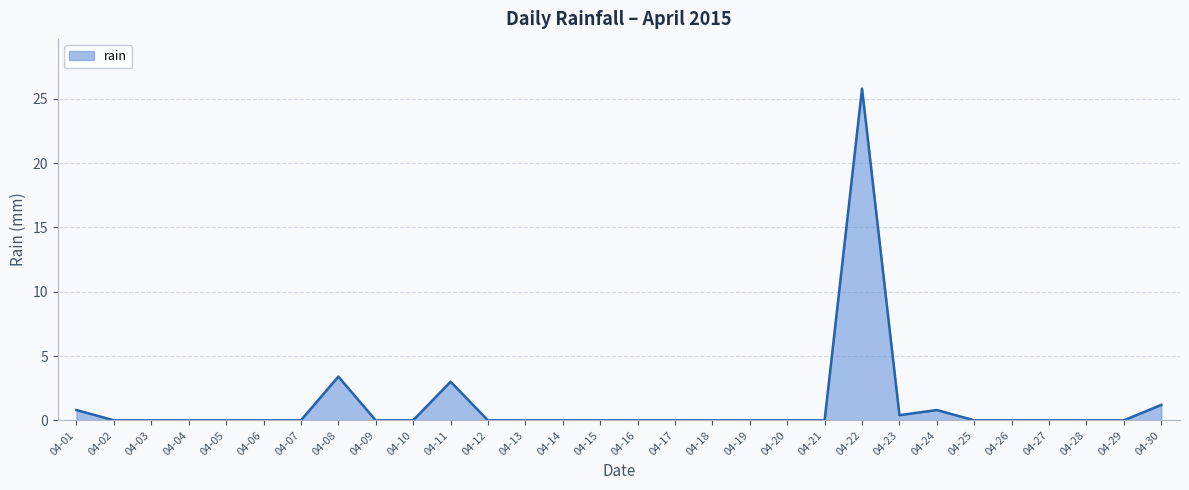

The chart shows a value of 2.1 at 04-30. True or false?

False